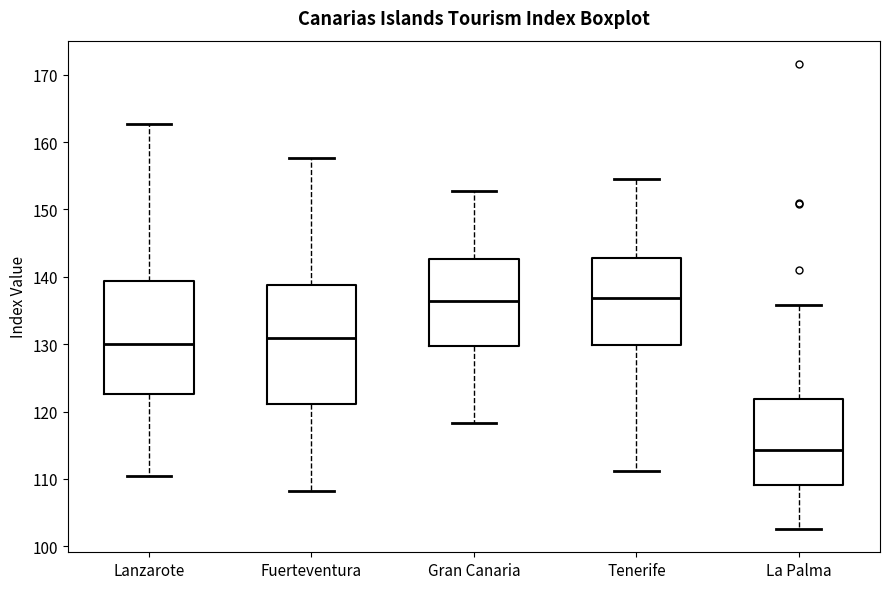

Reading left to right, read every box against the y-axis: the position of its median line, the range the box covers, and the ends of its whiskers. The values are not printed on the chart, so give them approximately, as read against the axis.

Lanzarote: median 130, box 123 to 139, whiskers 110 to 163
Fuerteventura: median 131, box 121 to 139, whiskers 108 to 158
Gran Canaria: median 136, box 130 to 143, whiskers 118 to 153
Tenerife: median 137, box 130 to 143, whiskers 111 to 155
La Palma: median 114, box 109 to 122, whiskers 103 to 136